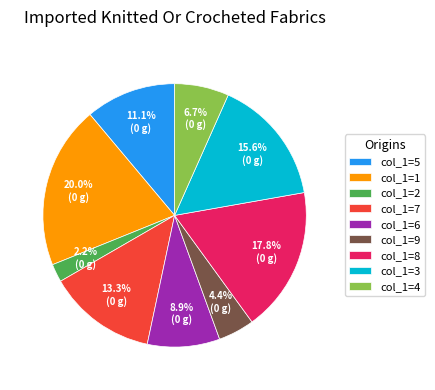

Is there any slice that represents more than half of the pie?

No